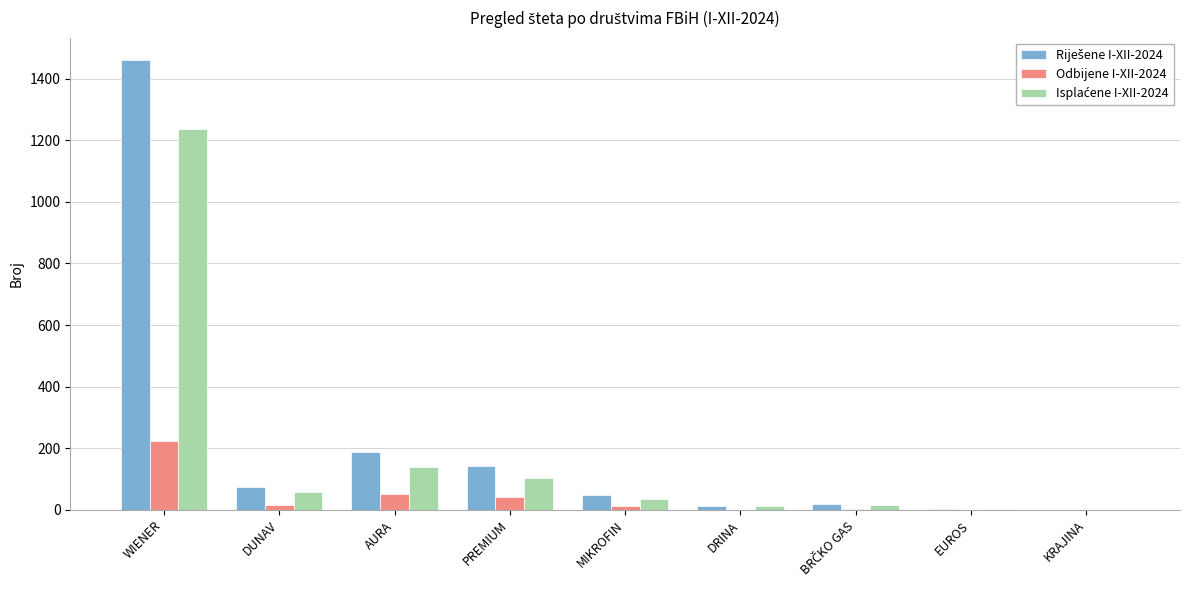

At which category is the sum across all series the highest?

WIENER